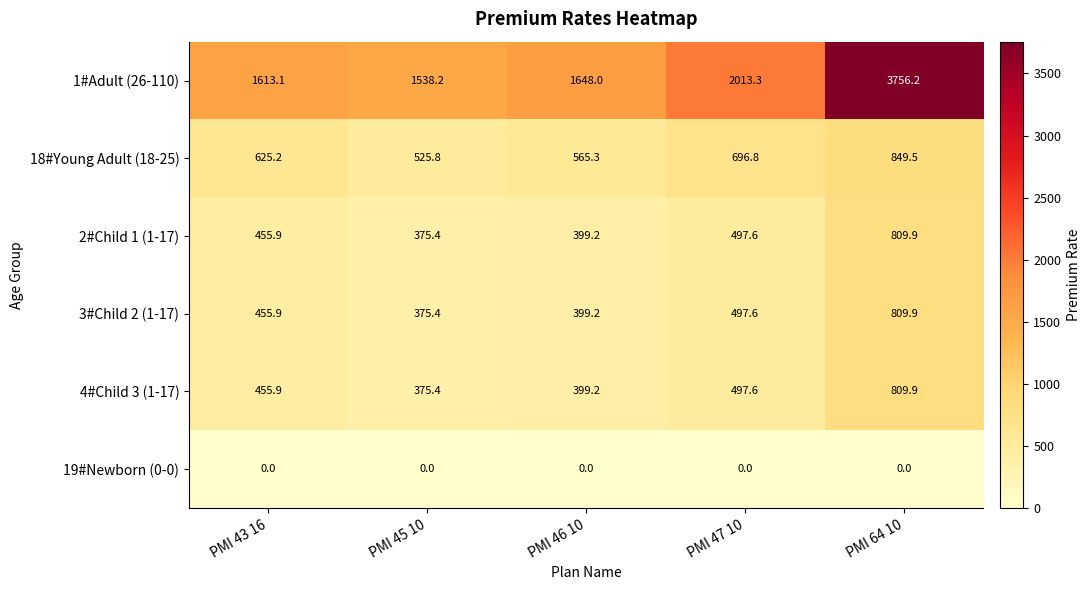

At which label does 2#Child 1 (1-17) reach its minimum?

PMI 45 10